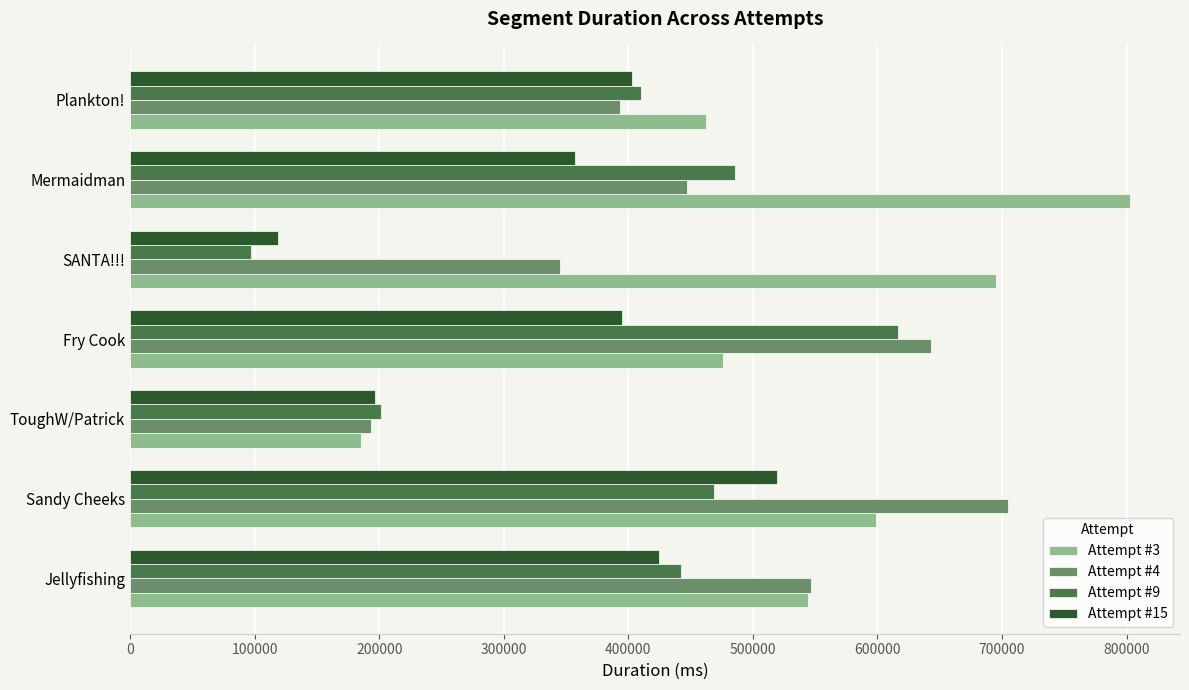

Is it true that Attempt #15 equals 498475 at Mermaidman?

False